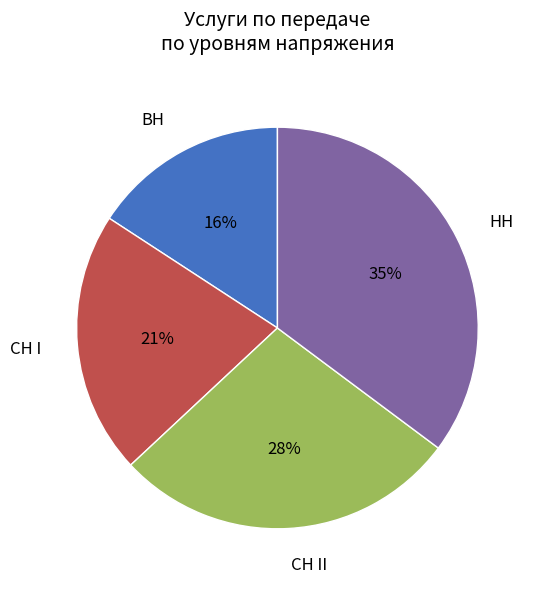

The СН I slice represents 21% of the pie. True or false?

True